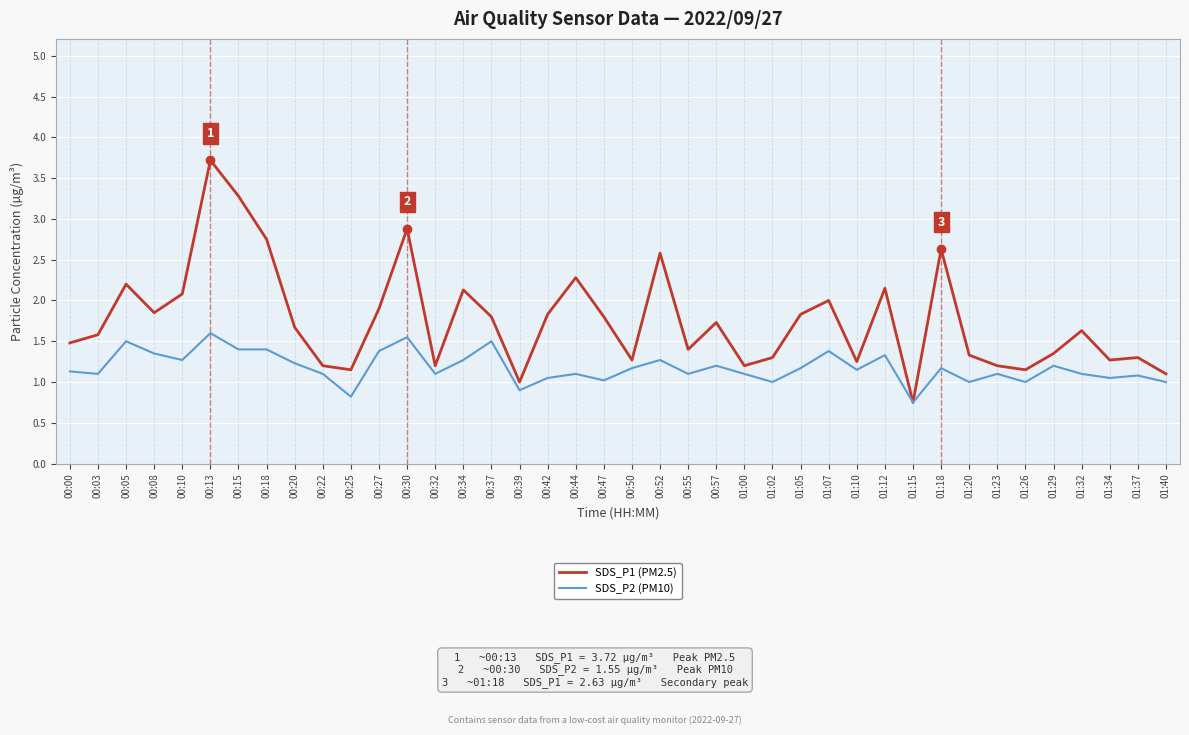

True or false: SDS_P2 (PM10) has a value of 0.5 at 01:32.

False